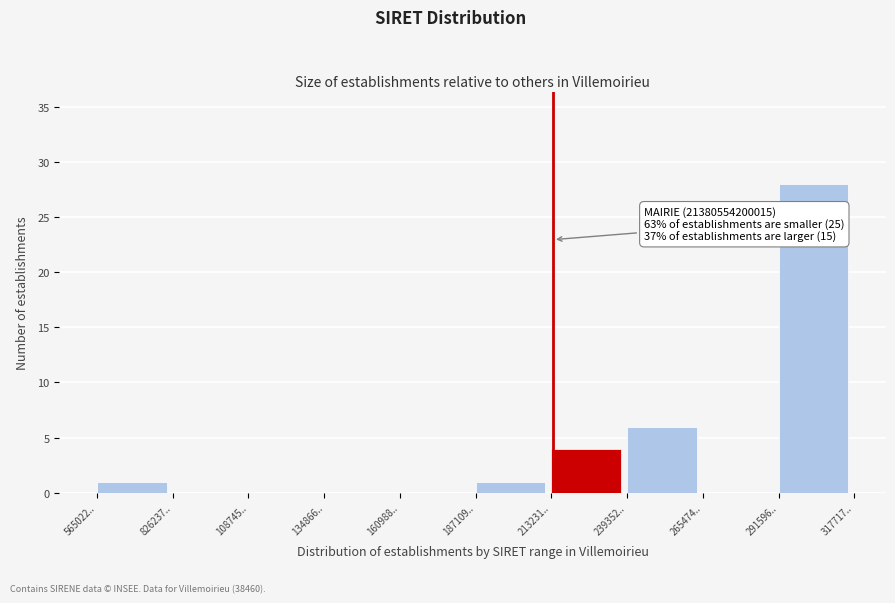

Reading left to right, what are all the values shown in this chart?

565022..=1	826237..=0	108745..=0	134866..=0	160988..=0	187109..=1	213231..=4	239352..=6	265474..=0	291596..=28